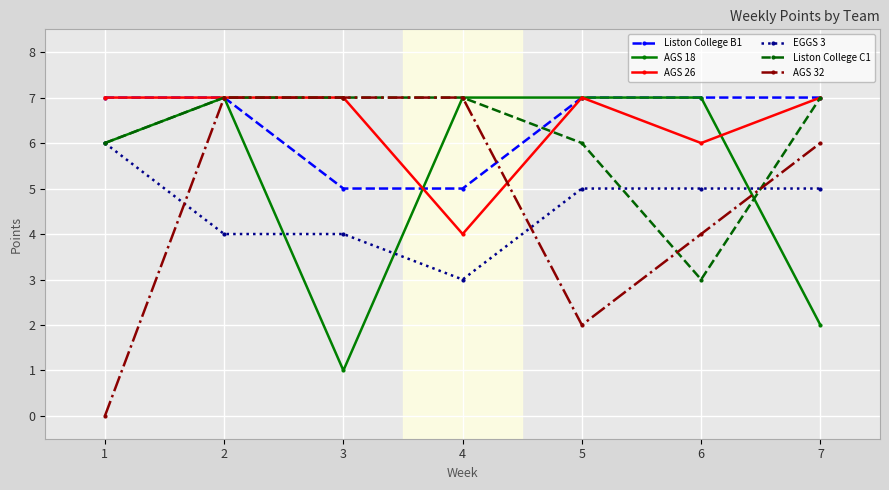

Is it true that AGS 26 equals 7 at 3?

True